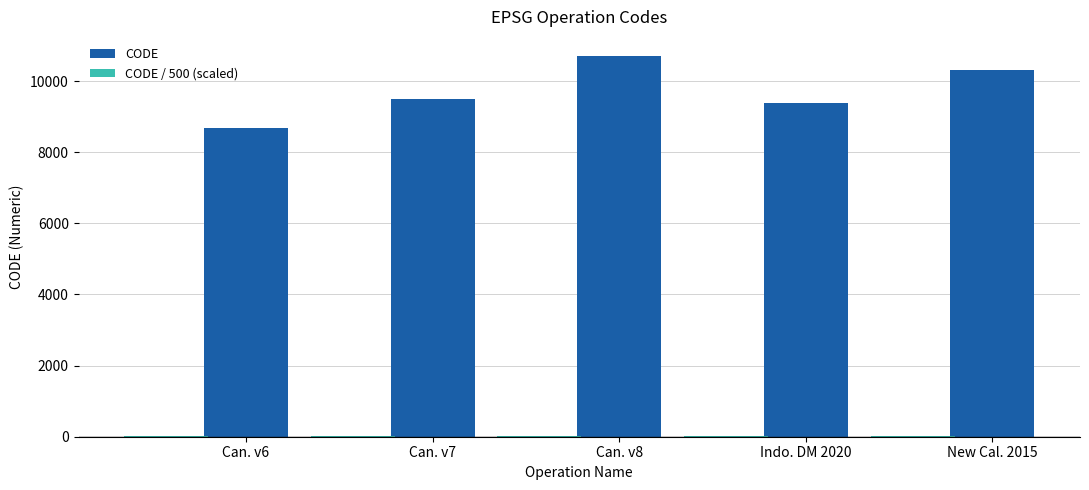

Between Can. v6 and Can. v8, which series saw the biggest shift?

CODE